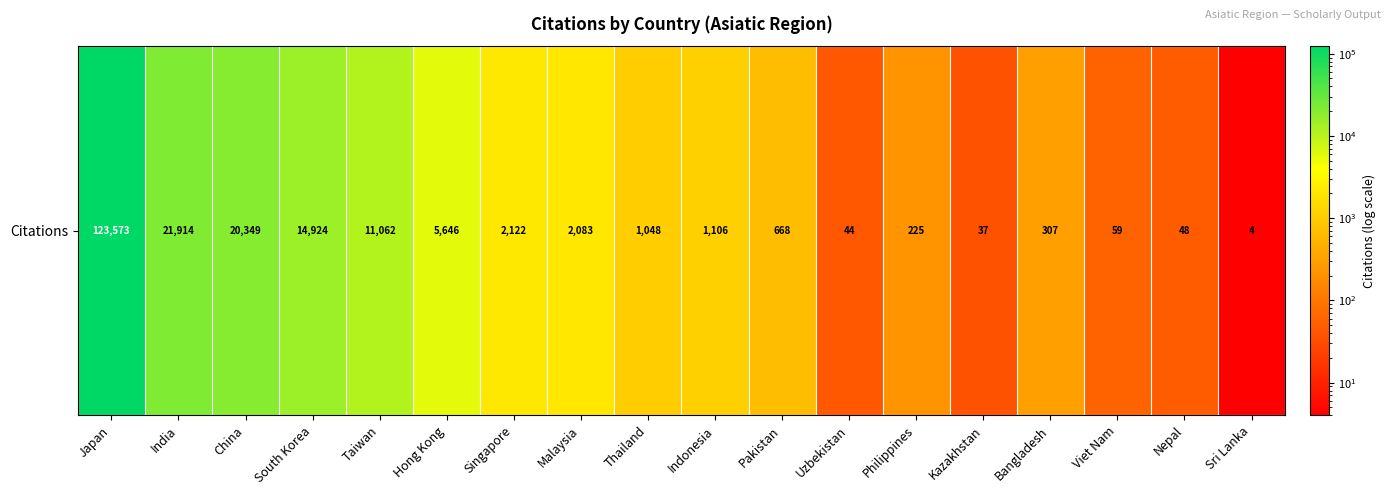

How many categories are shown in the chart?

18